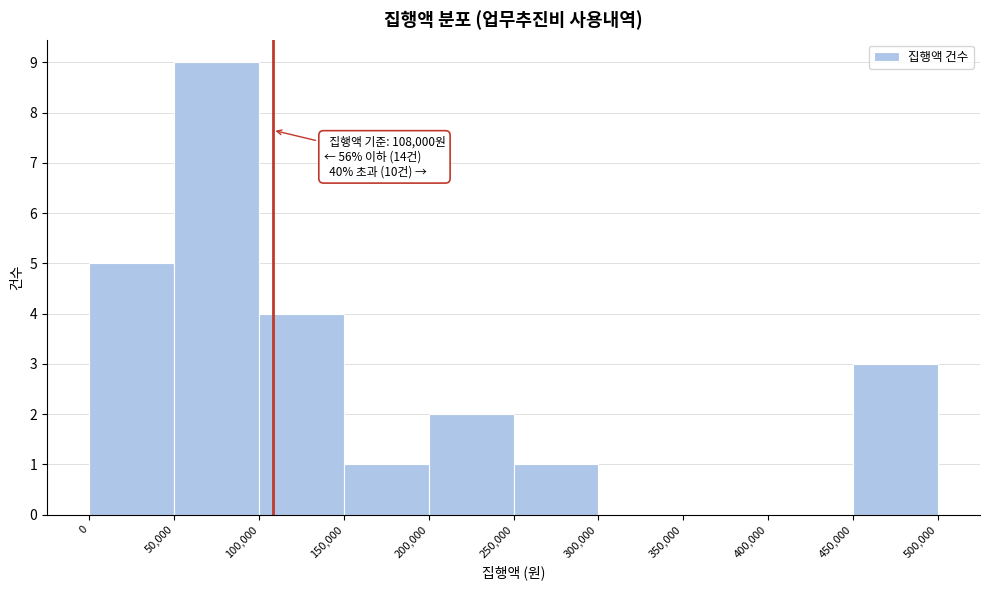

Which range on the x-axis has the tallest bar?

50,000 to 100,000